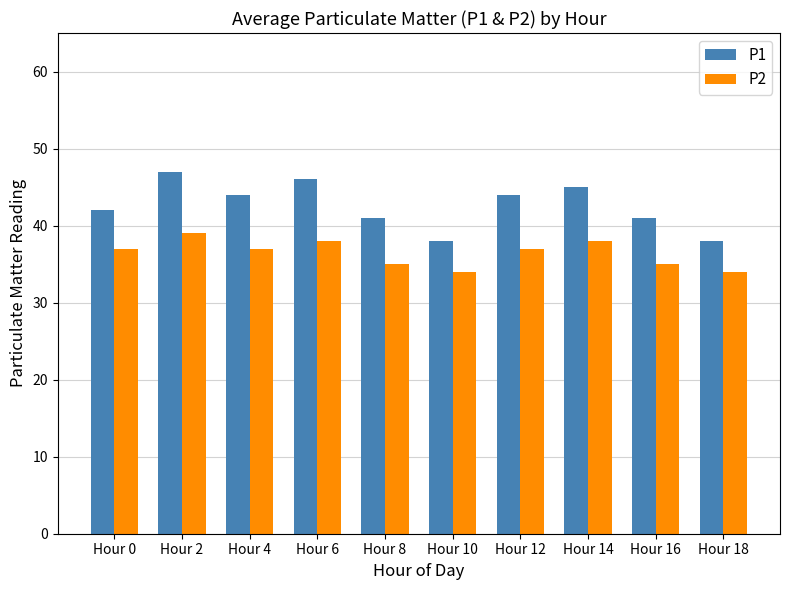

Rank the series at Hour 4 from lowest to highest value.

P2, P1